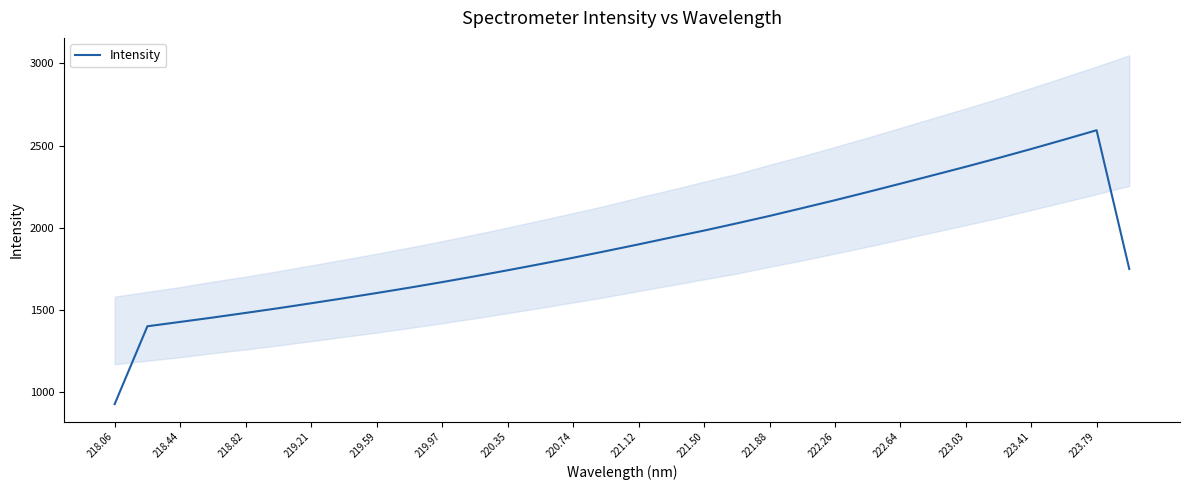

How many data points does each series have?

32